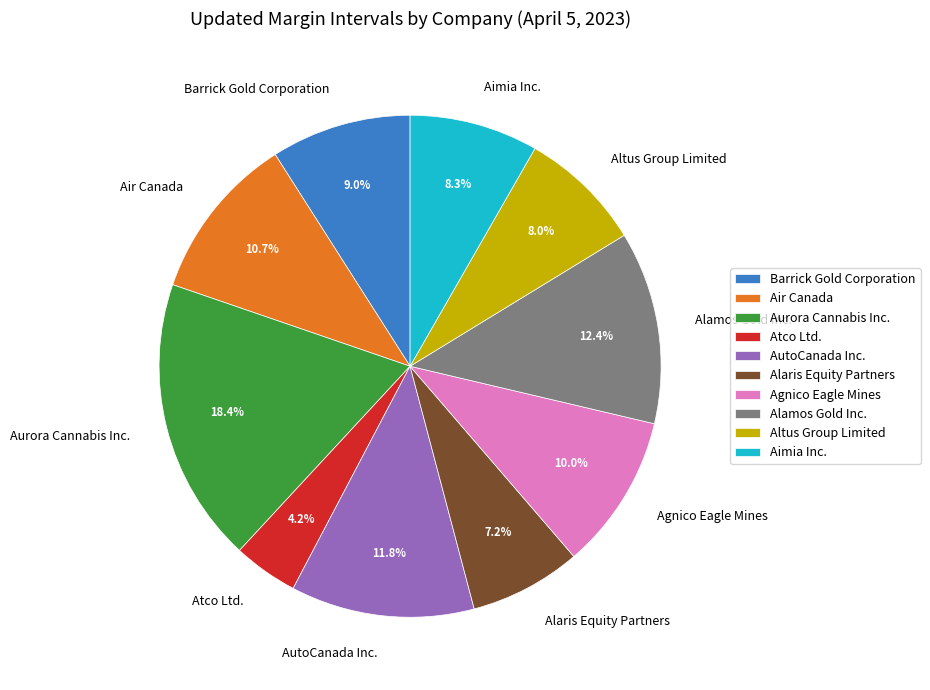

Is Barrick Gold Corporation the majority of the pie?

No